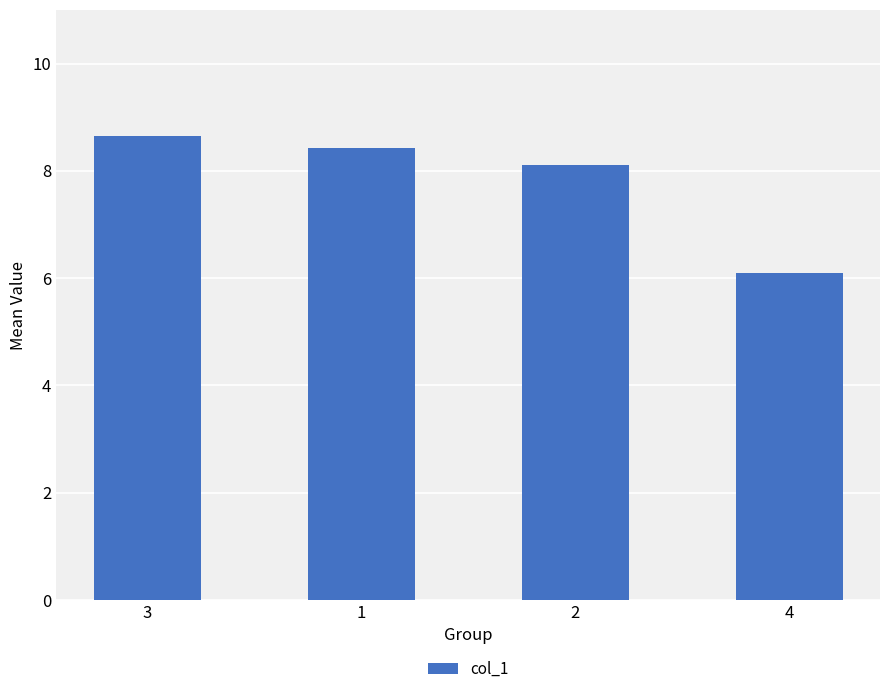

Does the chart contain any negative values?

No